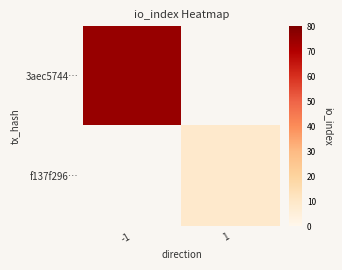

Is the value of f137f296… at 1 greater than the value of 3aec5744… at -1?

No